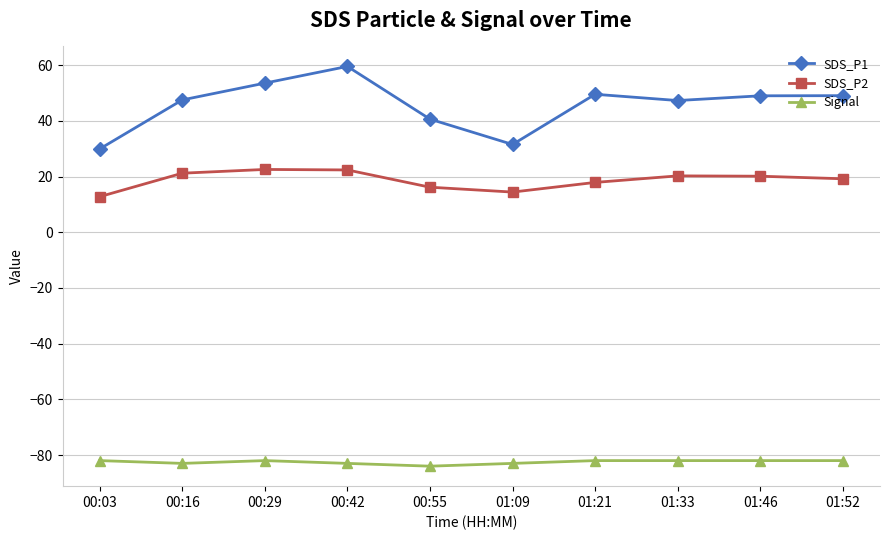

How many lines are shown in the chart?

3